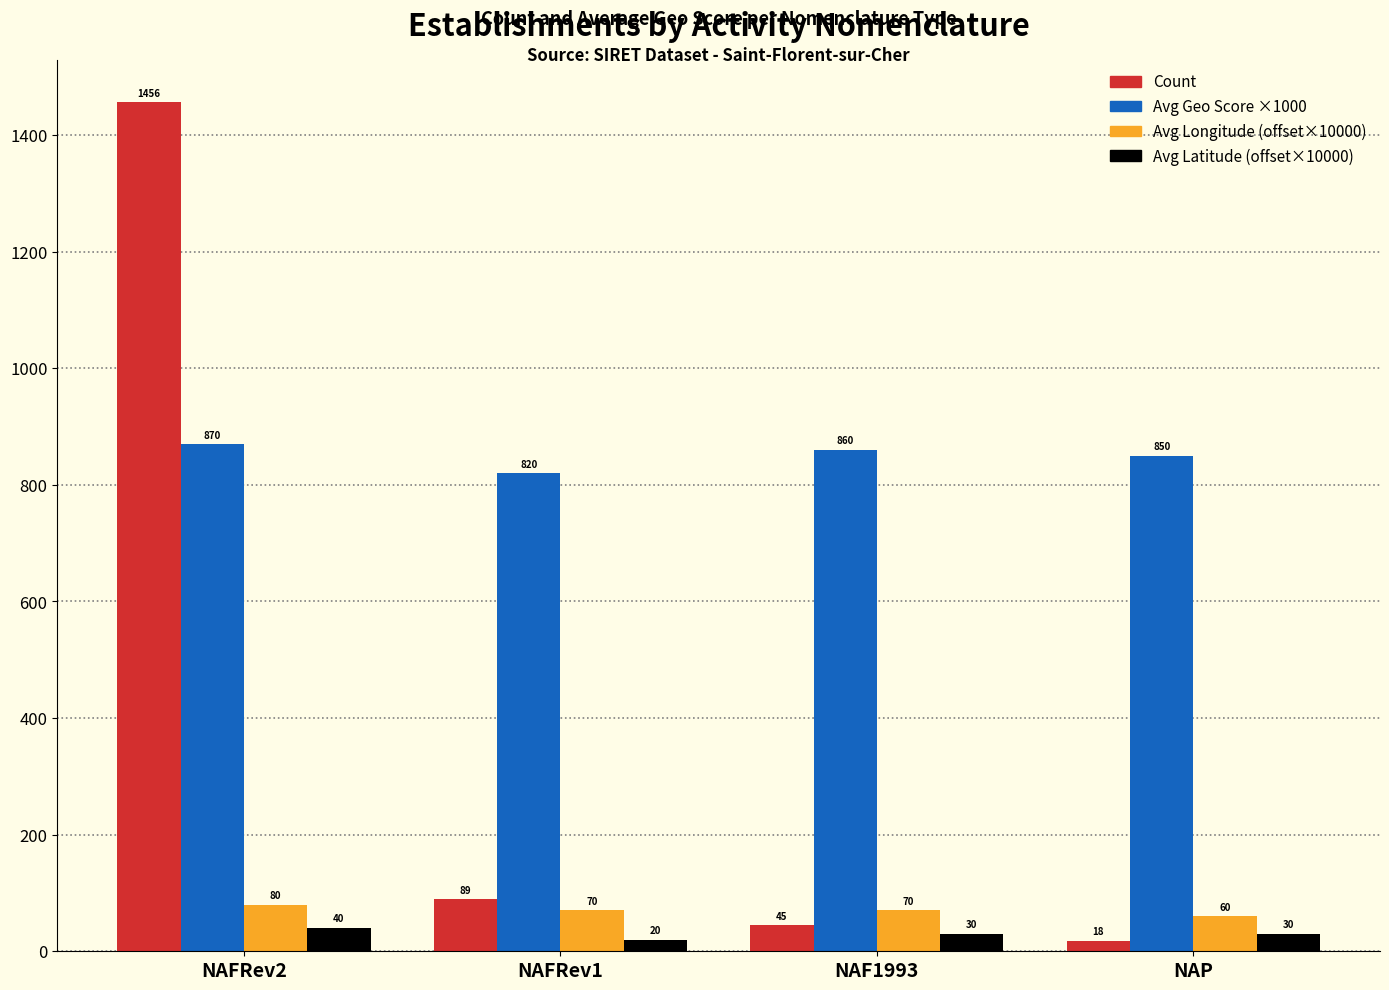

What is the label of the 1st bar from the left?

NAFRev2